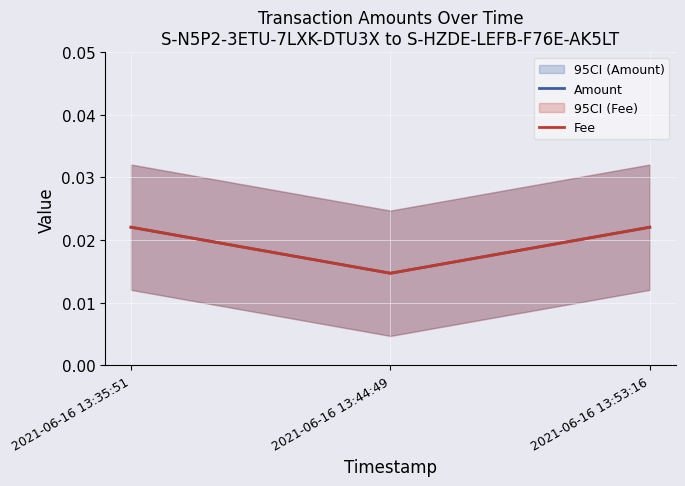

Between 2021-06-16 13:35:51 and 2021-06-16 13:44:49, which series saw the biggest shift?

Amount